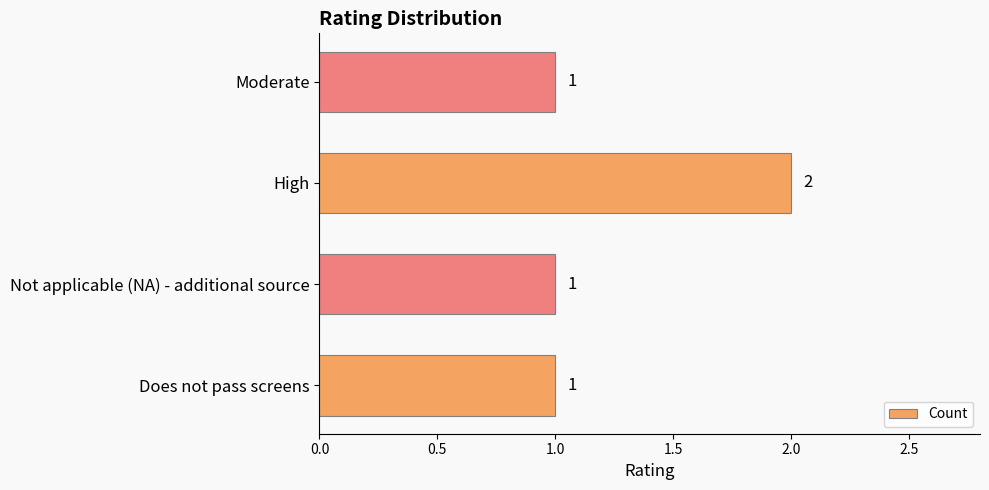

What is the ratio of the value at Moderate to the value at Not applicable (NA) - additional source?

1.0